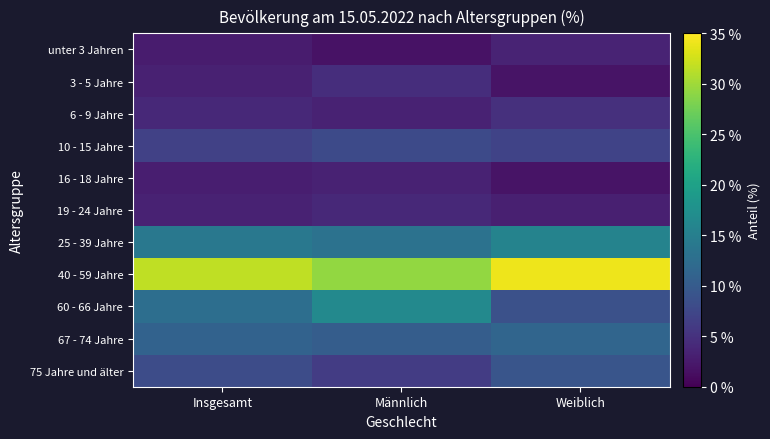

At which category is the sum across all series the highest?

Weiblich